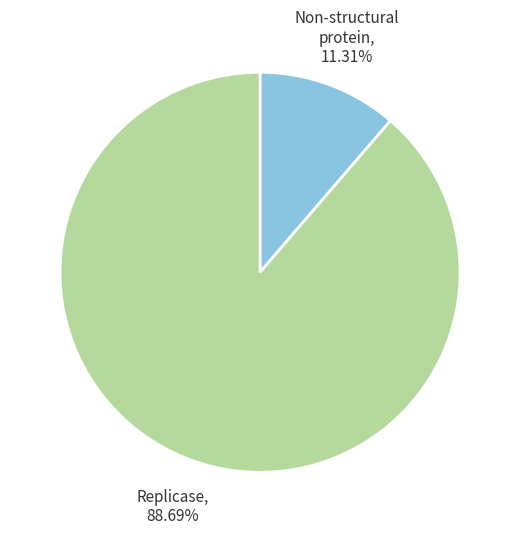

Between Replicase and Non-structural protein, which is larger?

Replicase